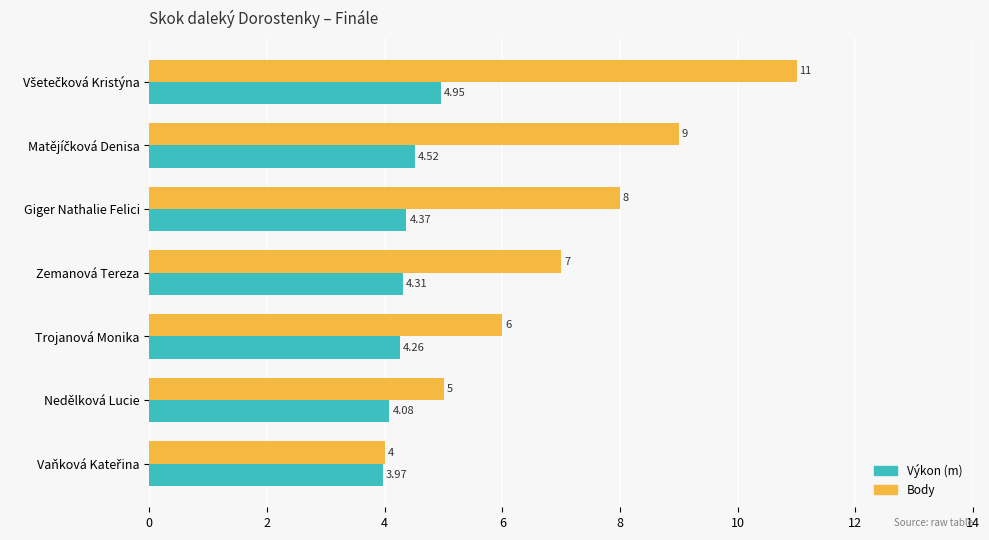

What is the sum of all Výkon (m) values?

30.5